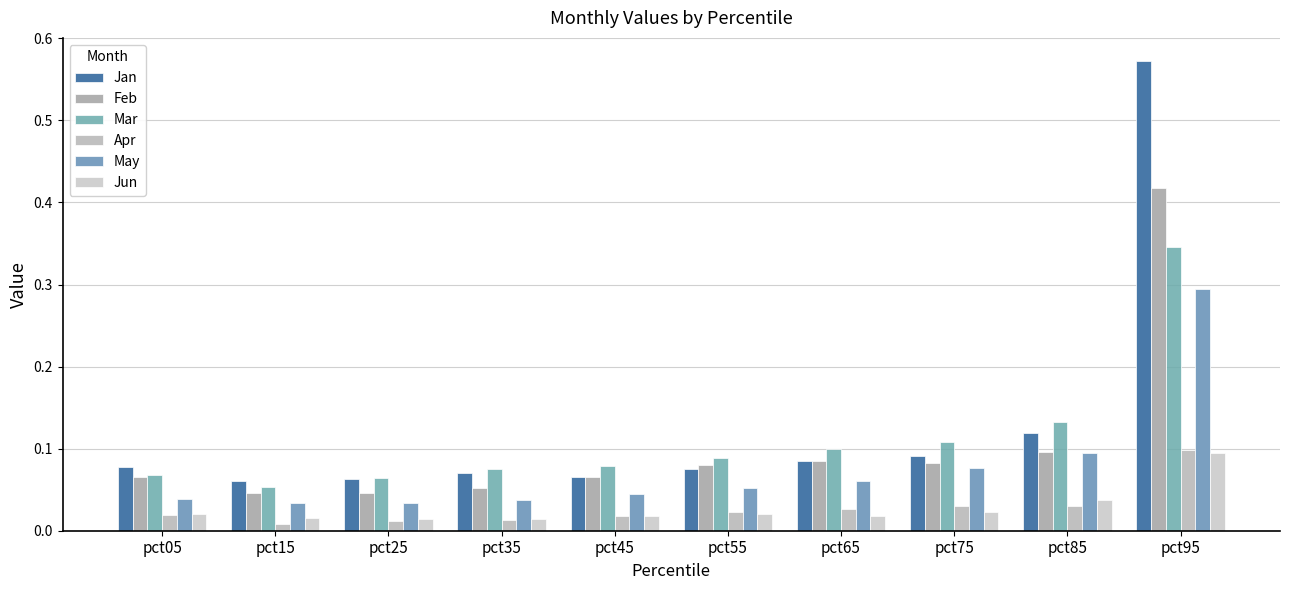

Count the number of data series in this chart.

6